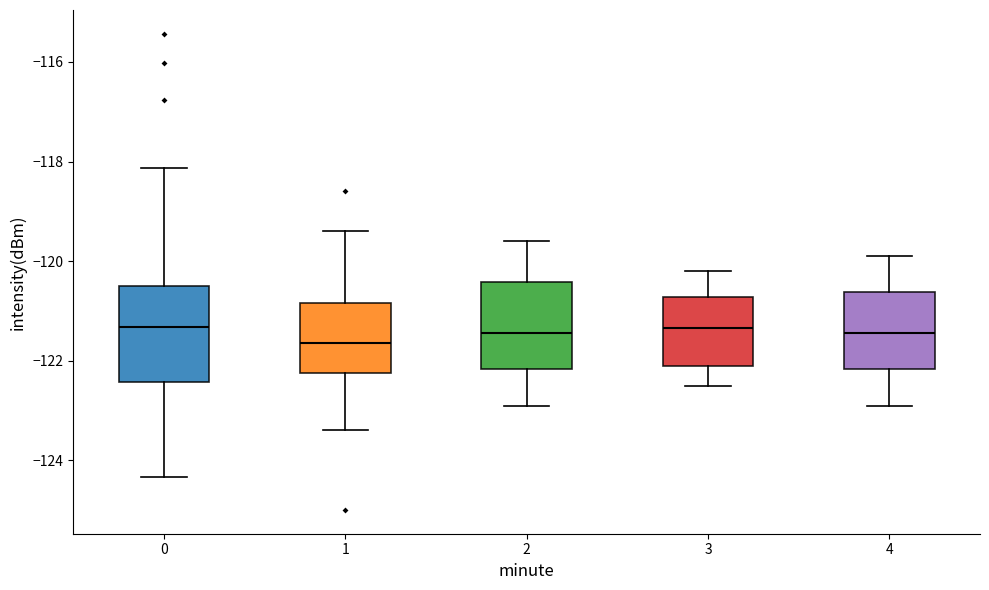

Reading left to right, read every box against the y-axis: the position of its median line, the range the box covers, and the ends of its whiskers. The values are not printed on the chart, so give them approximately, as read against the axis.

0: median -121.4, box -122.4 to -120.6, whiskers -124.4 to -118.2
1: median -121.6, box -122.2 to -120.8, whiskers -123.4 to -119.4
2: median -121.4, box -122.2 to -120.4, whiskers -122.8 to -119.6
3: median -121.4, box -122.0 to -120.8, whiskers -122.4 to -120.2
4: median -121.4, box -122.2 to -120.6, whiskers -122.8 to -119.8